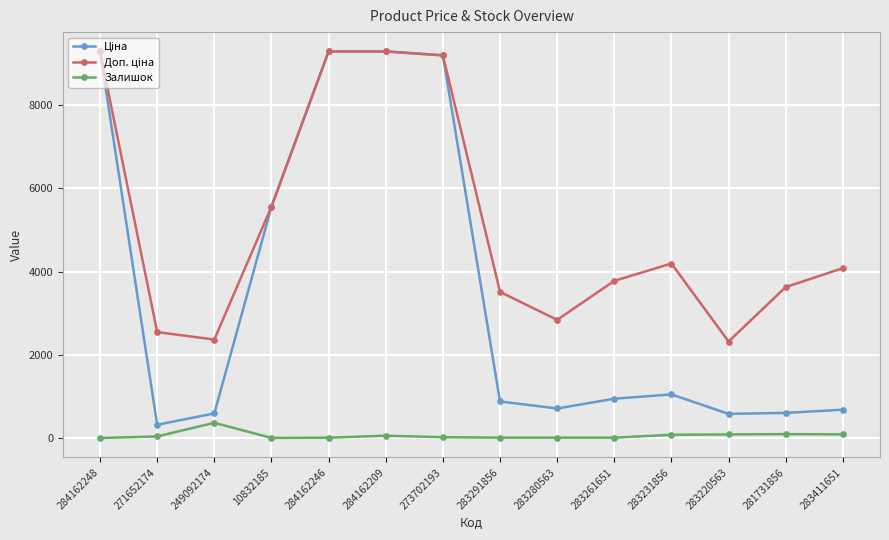

At how many categories does at least one series exceed 5953?

4